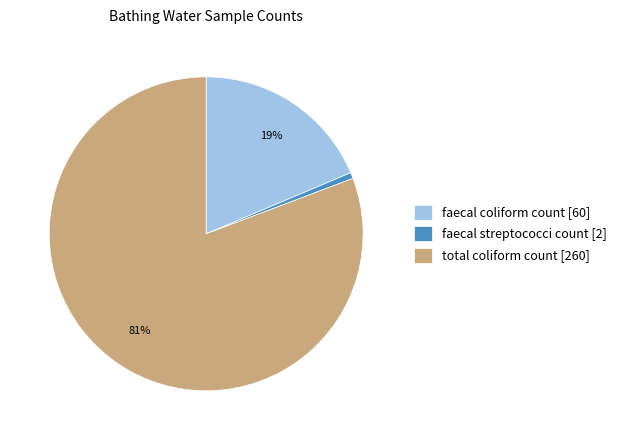

Which has a higher value, total coliform count [260] or faecal coliform count [60]?

total coliform count [260]